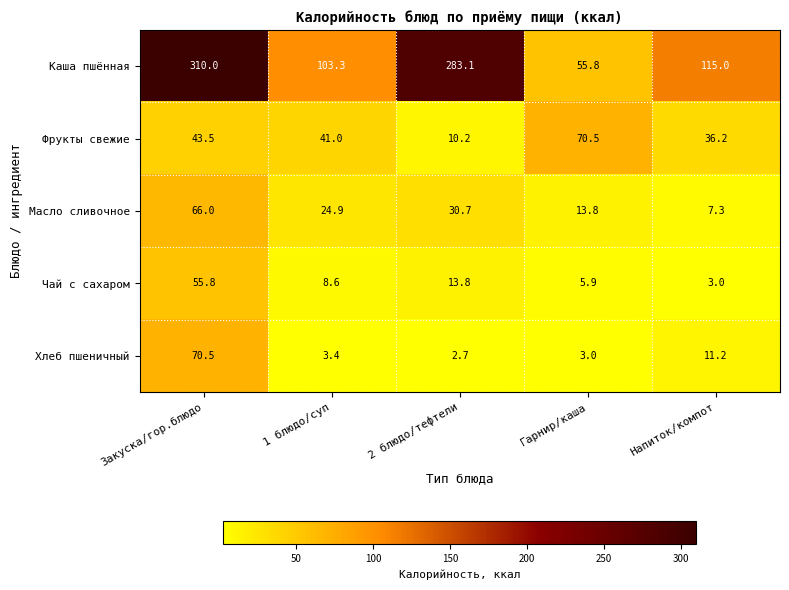

What is the total value across all series at Гарнир/каша?

149.0